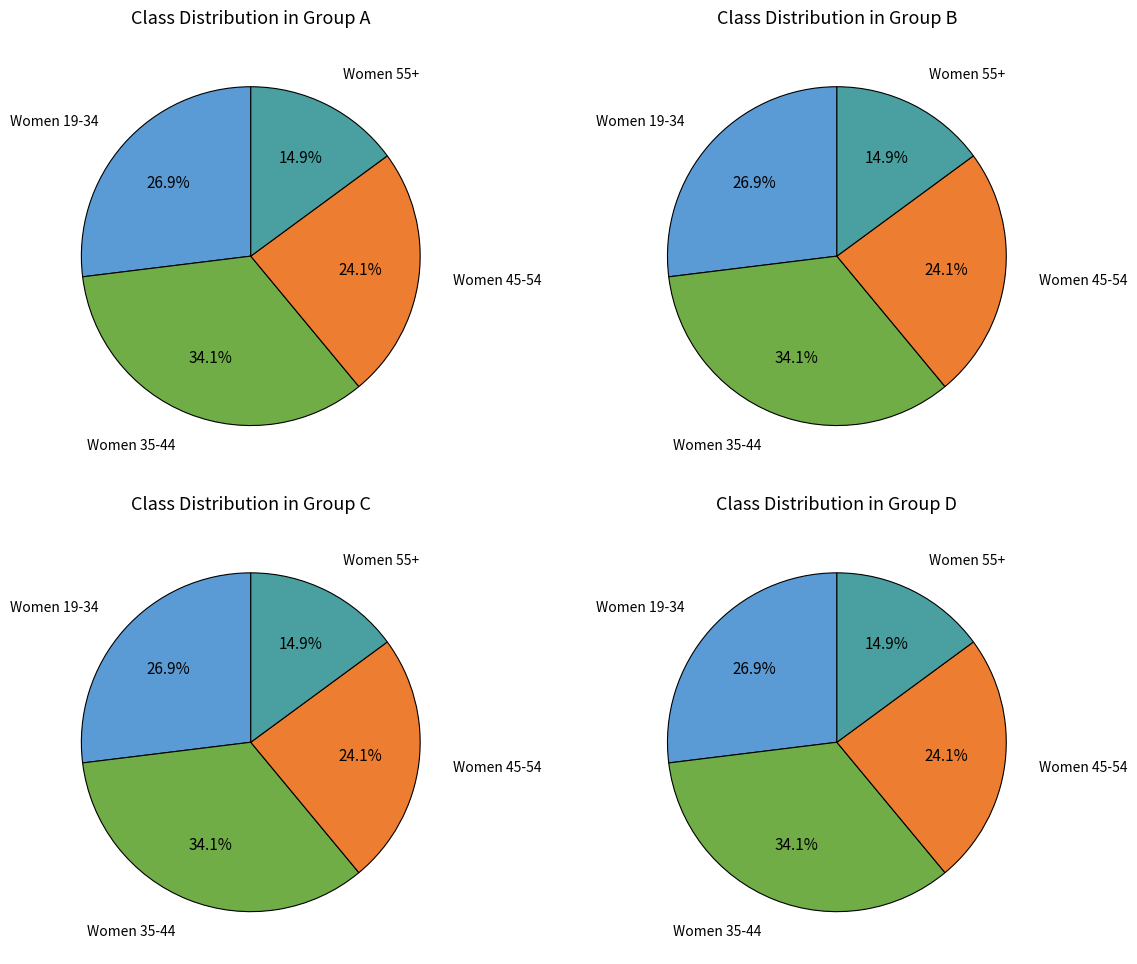

Does Women 19-34 account for over 50% of the chart?

No